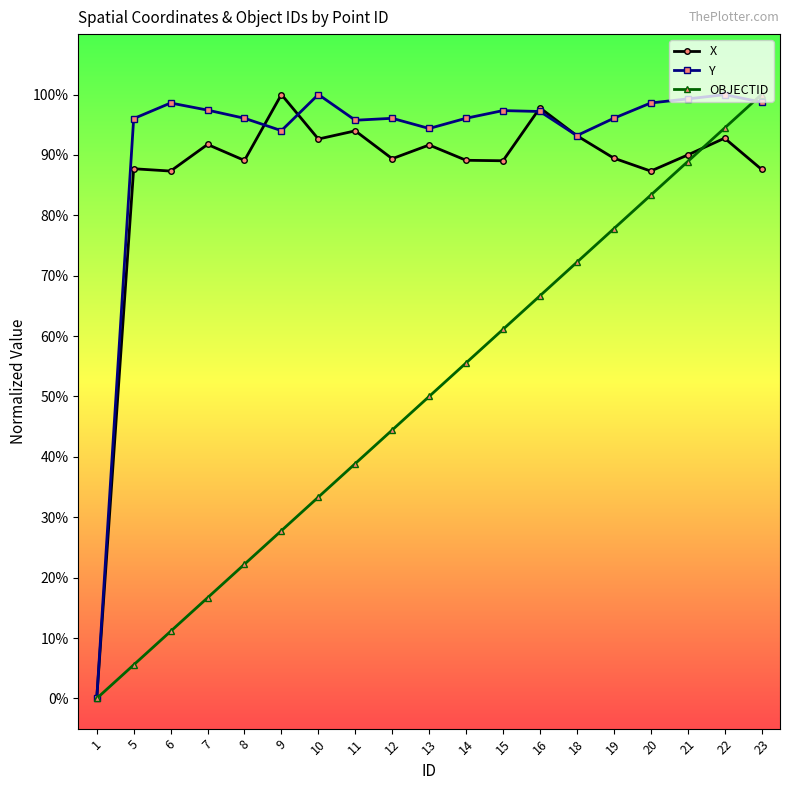

List the labels in order of X value, largest first.

9, 16, 11, 18, 22, 10, 7, 13, 21, 19, 12, 14, 8, 15, 5, 23, 6, 20, 1